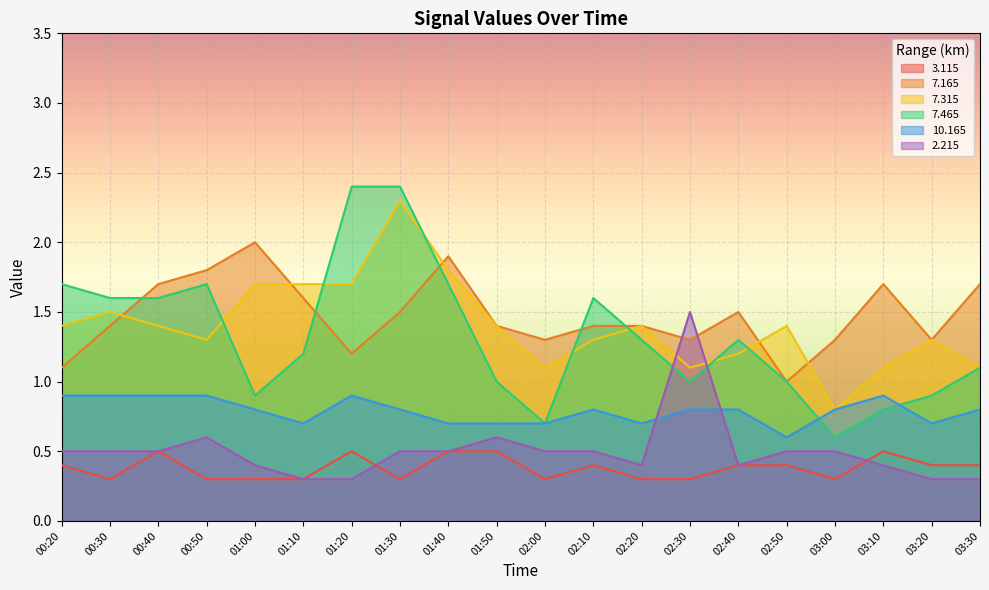

How many values in the 7.465 series exceed 1?

12